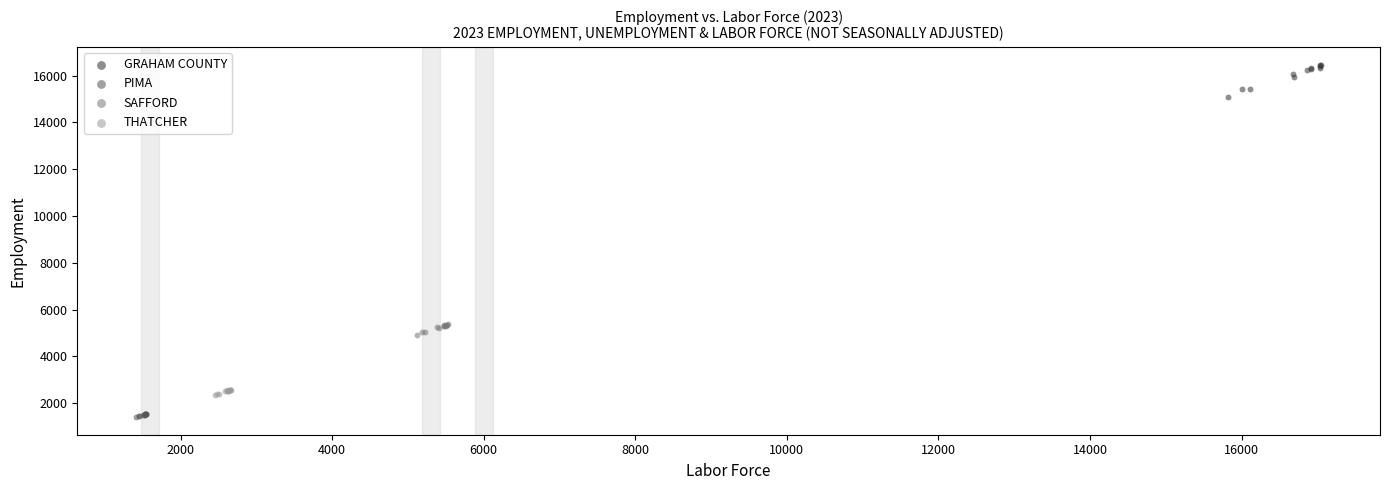

Which series has the widest spread of Y values?

GRAHAM COUNTY